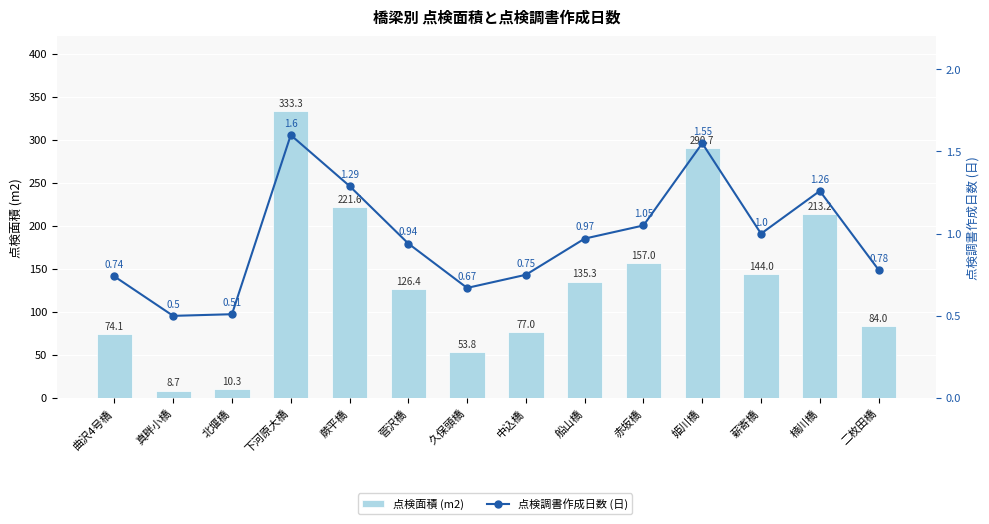

Which series has the widest spread of values?

点検面積 (m2)